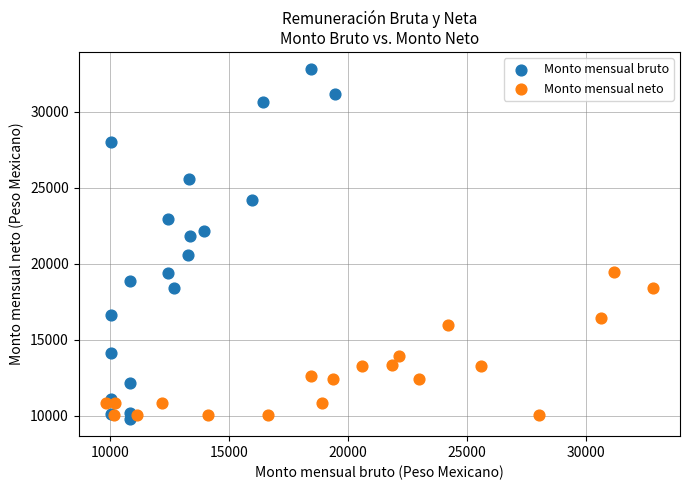

What are all the series names shown in the legend?

Monto mensual bruto, Monto mensual neto